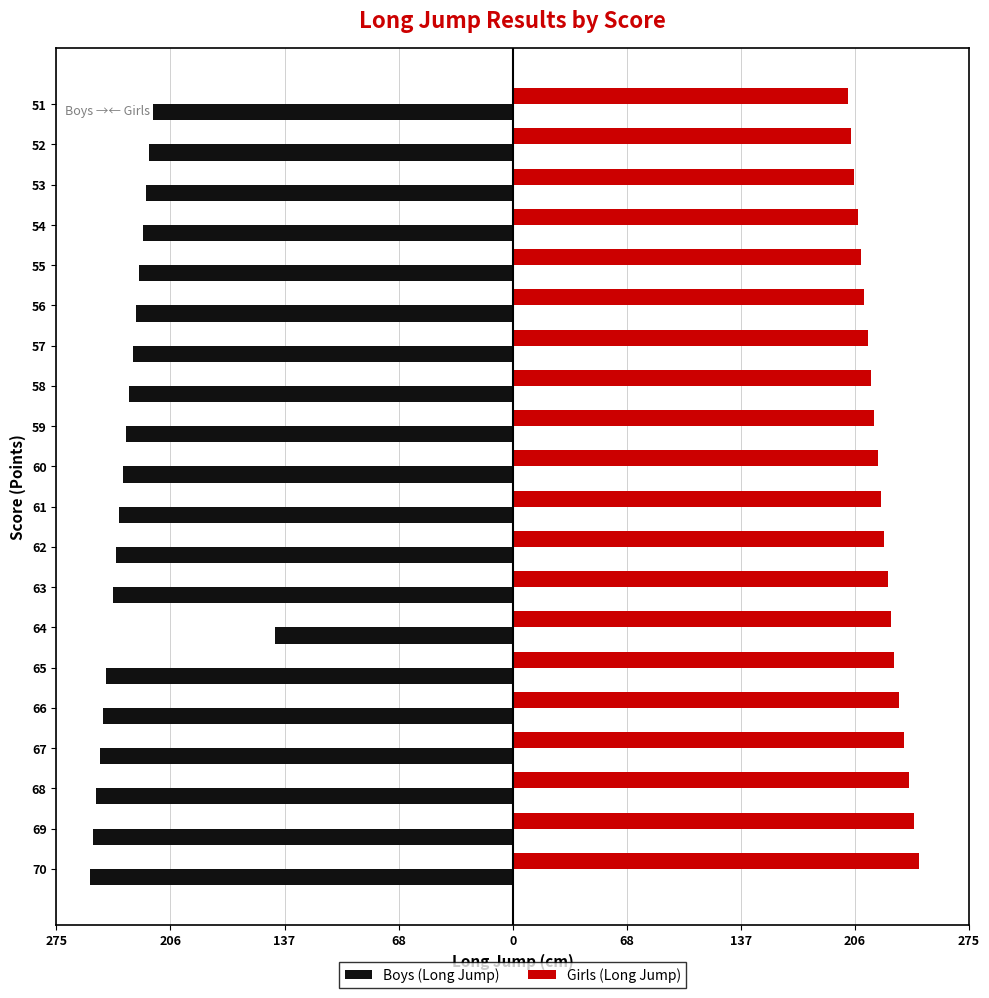

What are all the series names shown in the legend?

Boys (Long Jump), Girls (Long Jump)